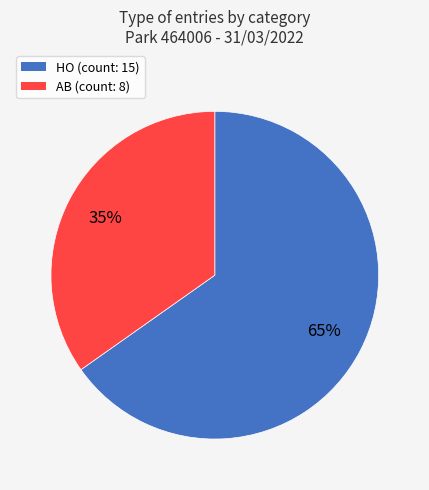

Between AB and HO, which is larger?

HO